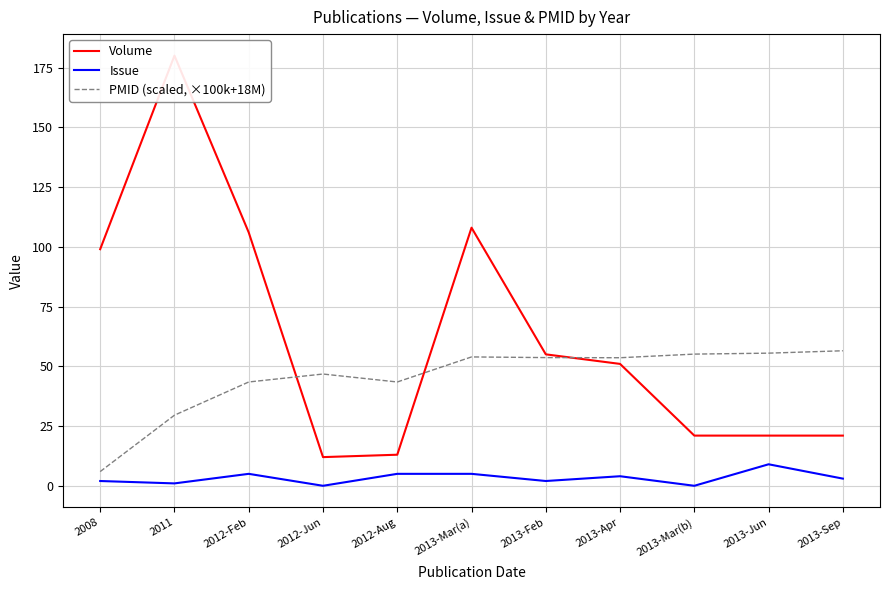

At which label does Issue first exceed 3?

2012-Feb